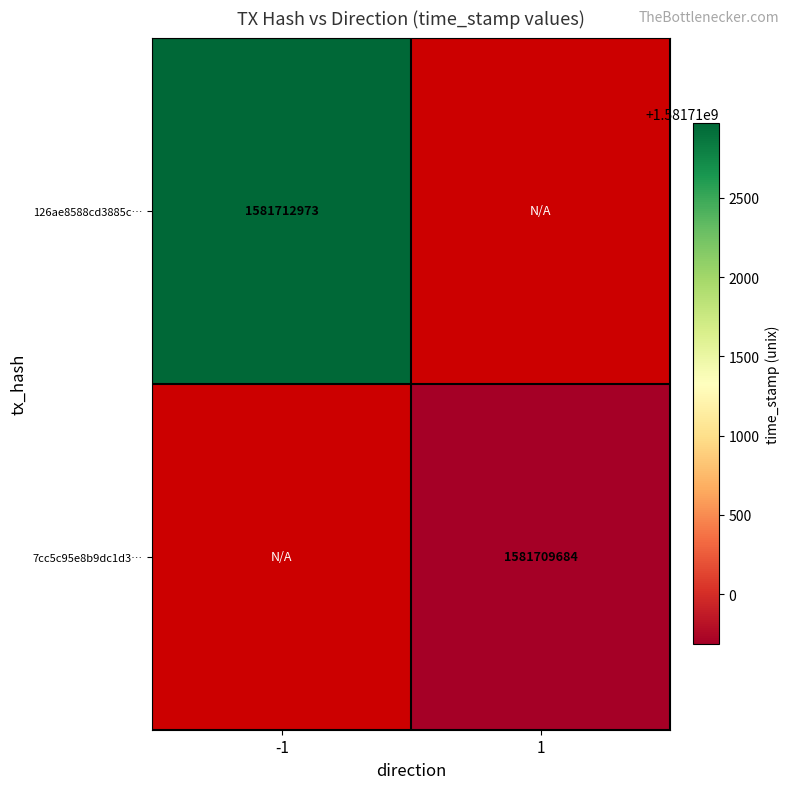

How many data points does each series have?

2